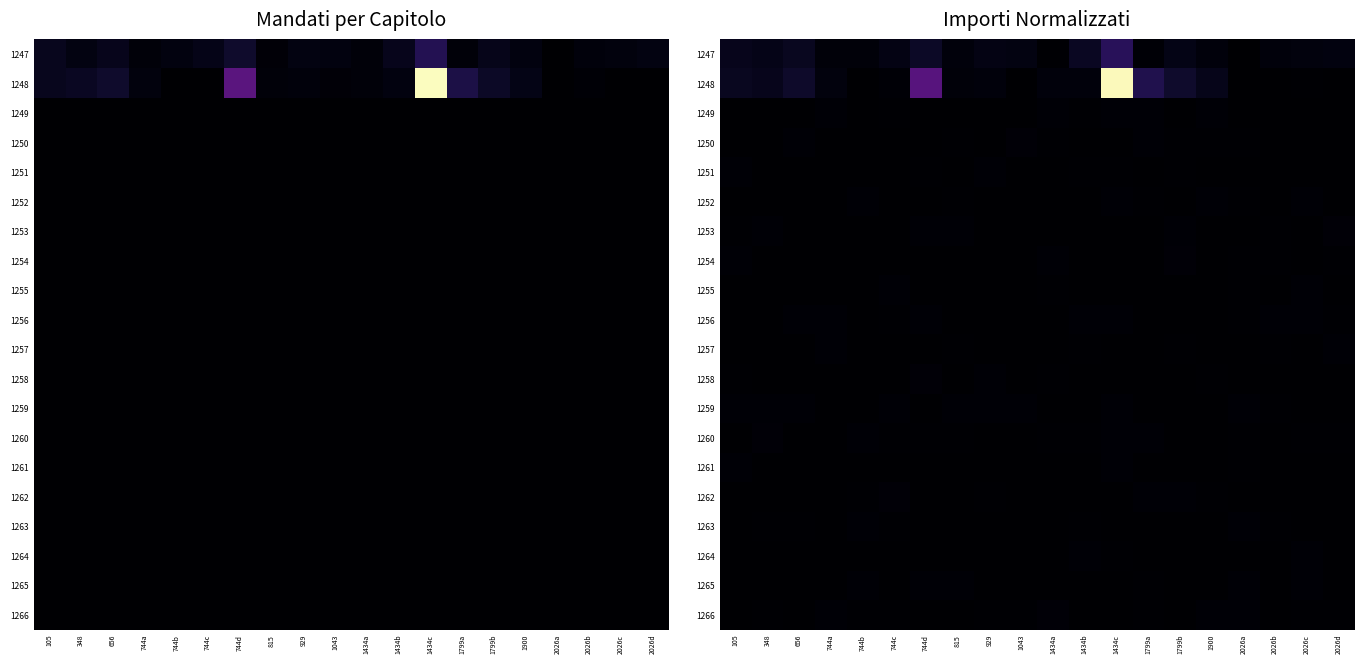

What is the greatest value displayed?

39760.2